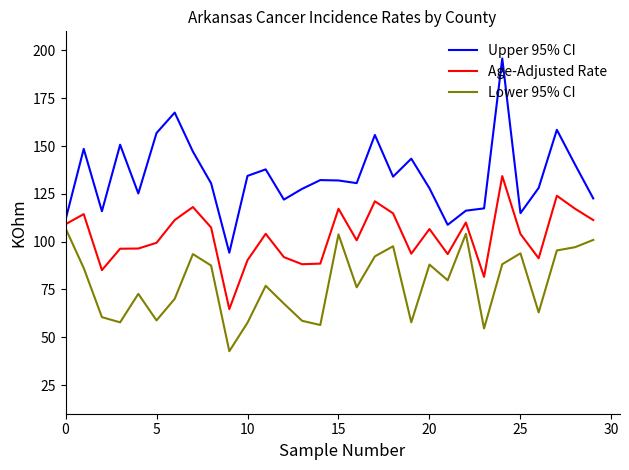

Which series has the largest range (max minus min)?

Upper 95% CI